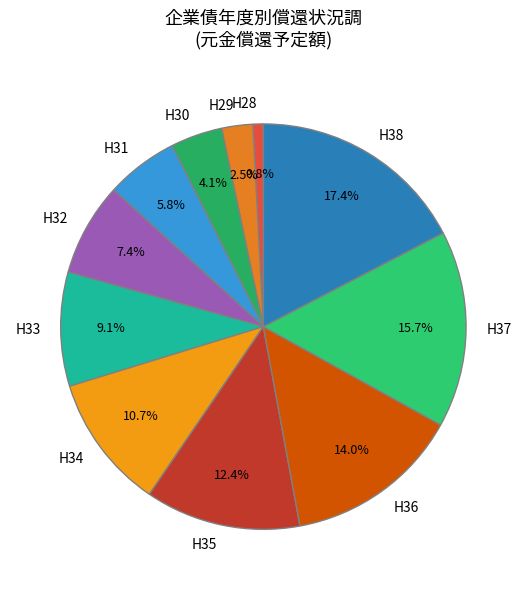

What is the smallest slice in the pie chart?

H28